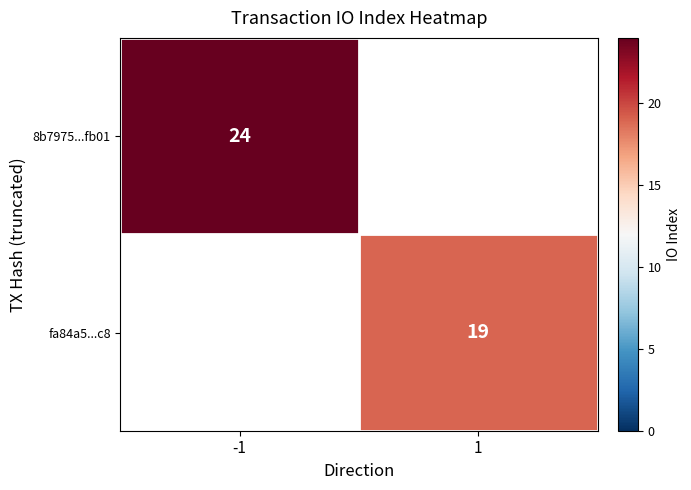

The fa84a5...c8 series shows 33 at 1. True or false?

False